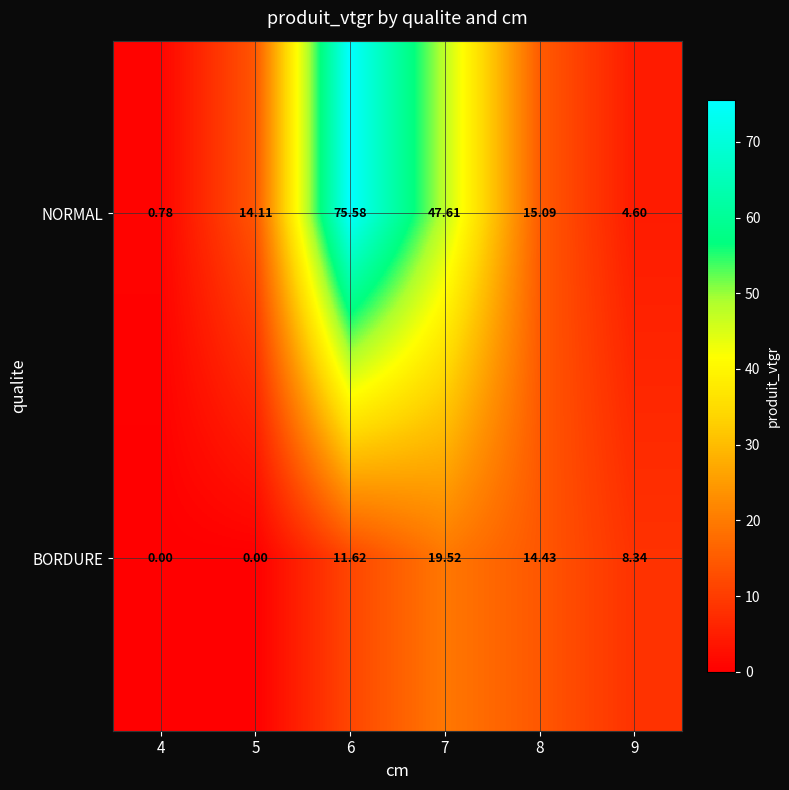

Rank the series at 5 from lowest to highest value.

BORDURE, NORMAL